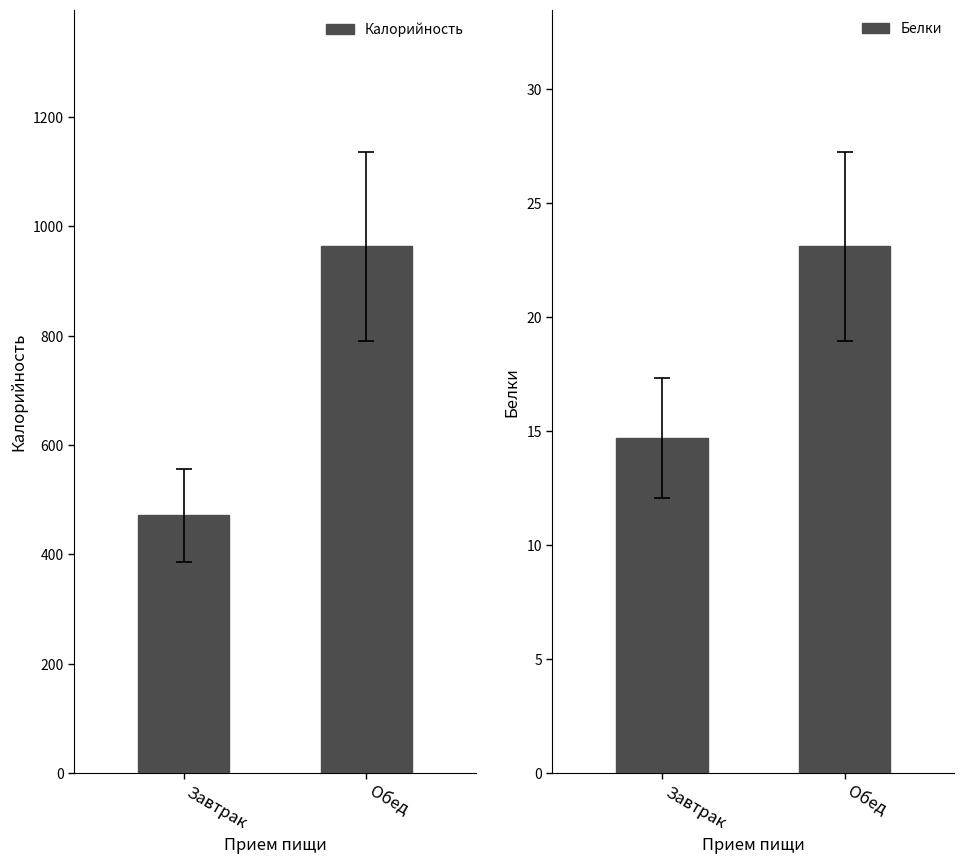

How many categories are shown in the chart?

2